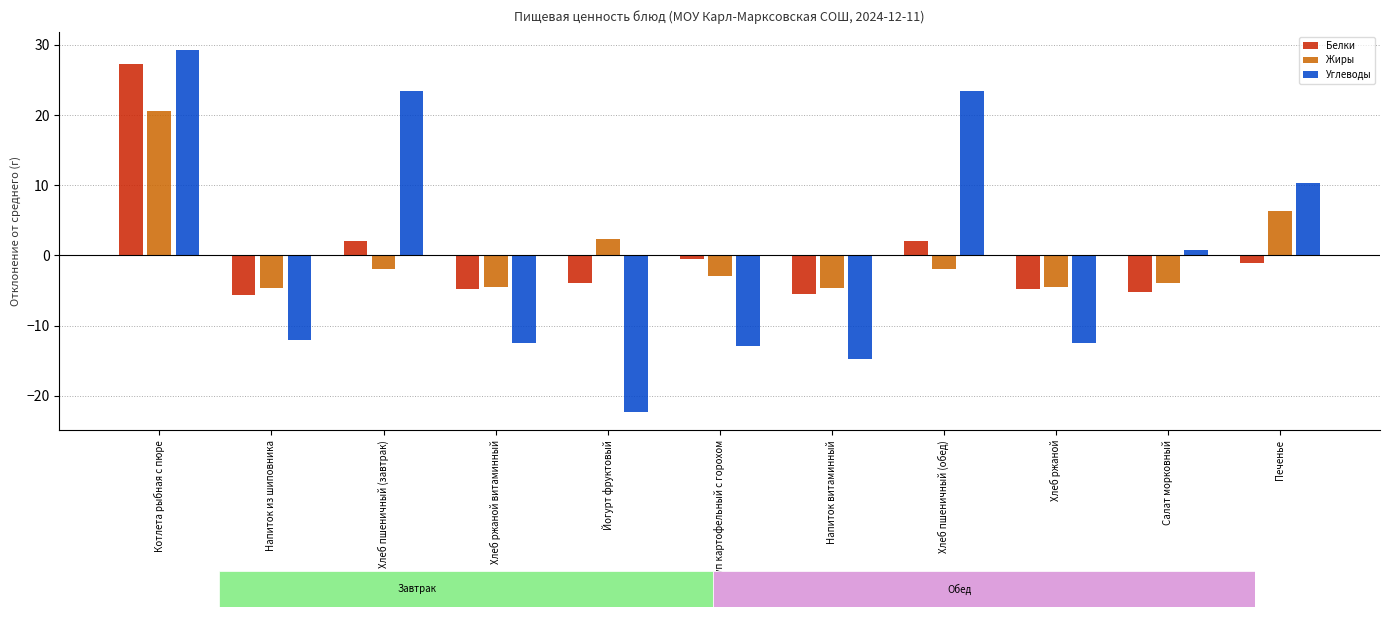

Between Котлета рыбная с пюре and Хлеб пшеничный (завтрак), which is larger?

Котлета рыбная с пюре